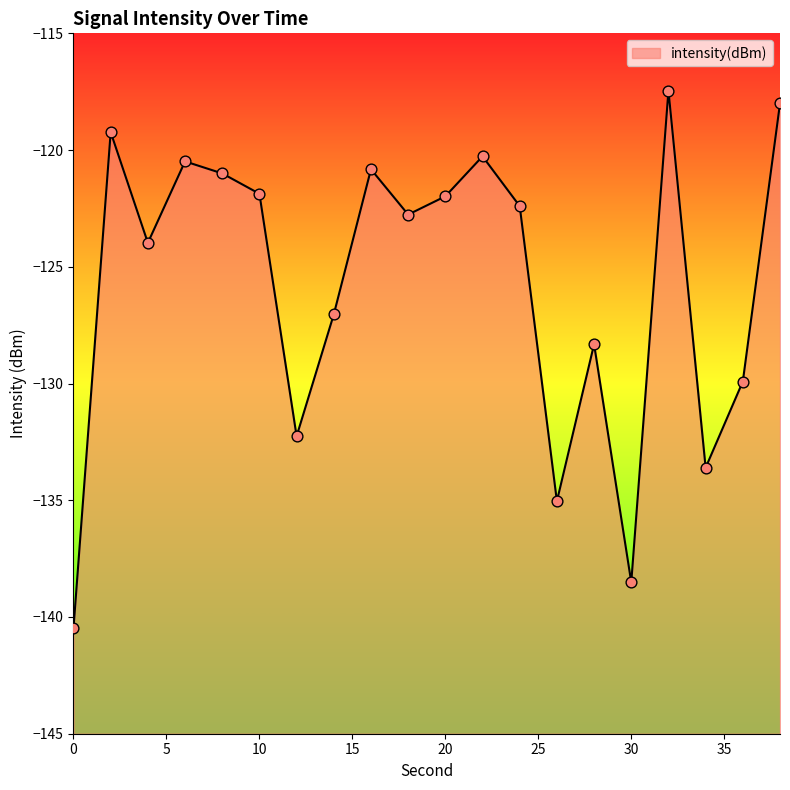

What is the change in value from 6 to 34?

-13.1